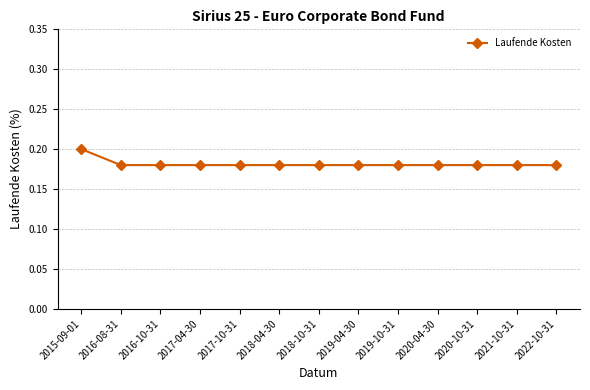

At which category does the chart reach its peak across all series?

2015-09-01